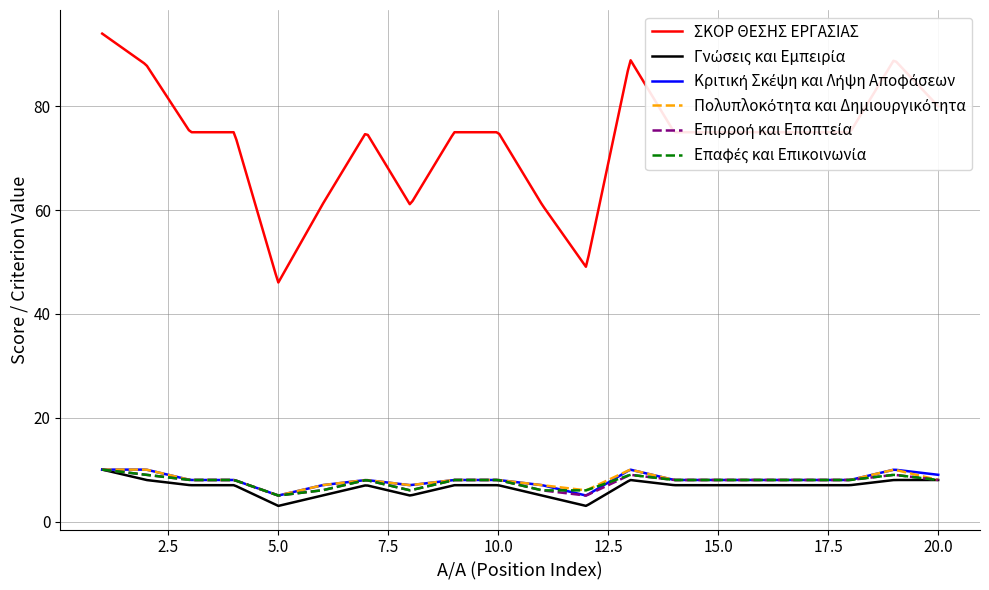

What is the smallest value displayed?

3.0